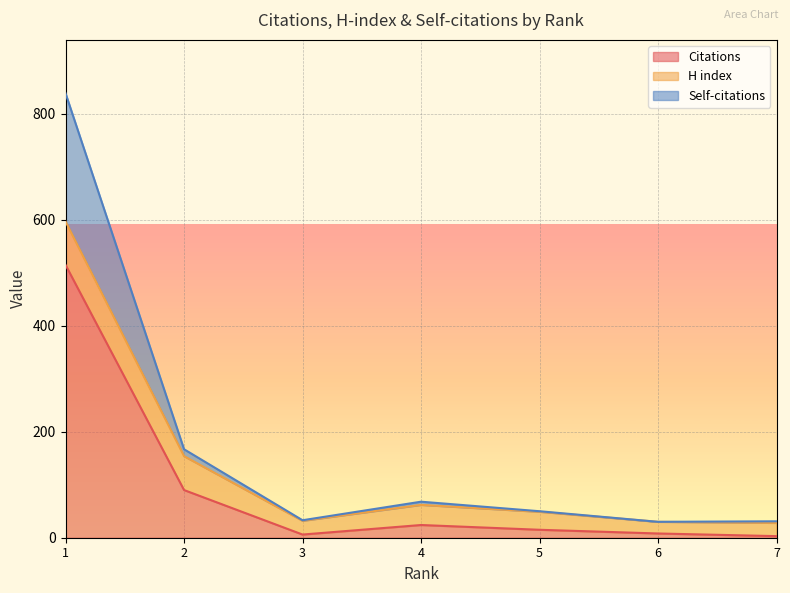

What is the highest value of the Citations series?

515